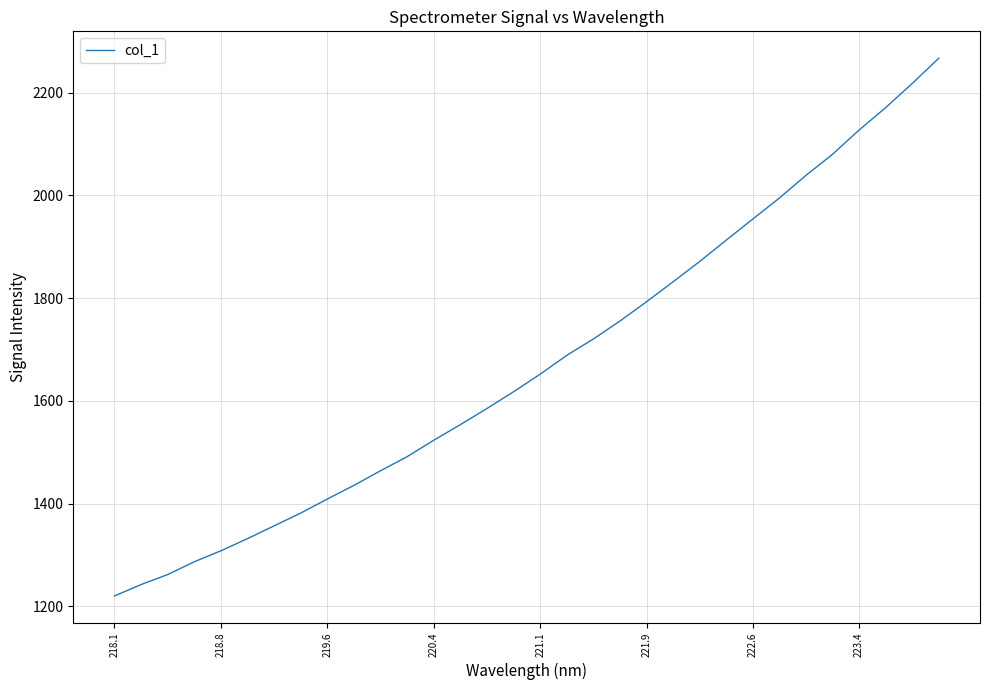

What is the maximum value shown in the chart?

2266.8